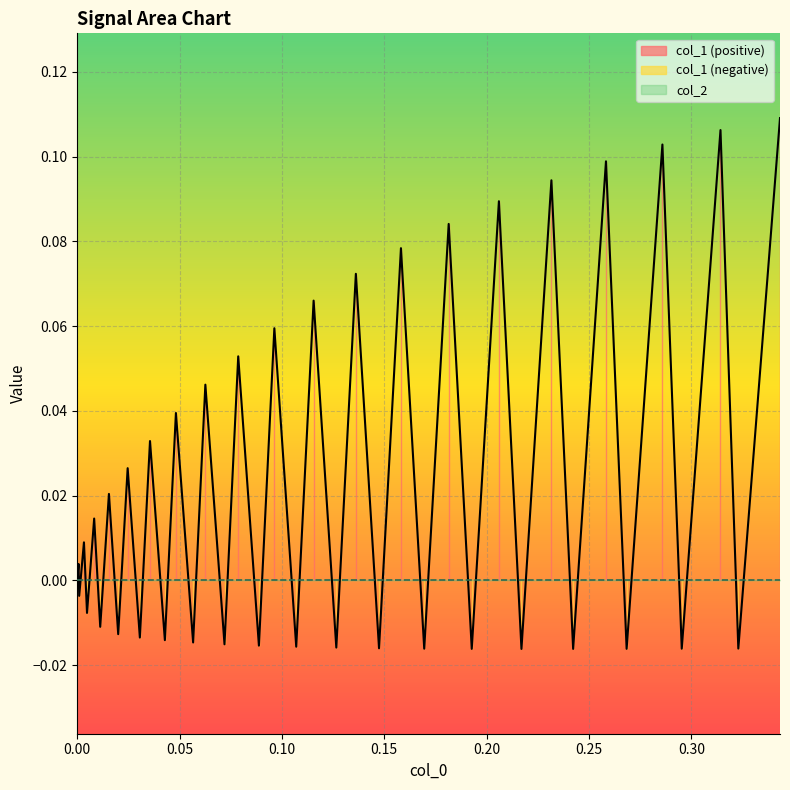

How many interior local valleys (lower than both neighbors) does the data have?

19